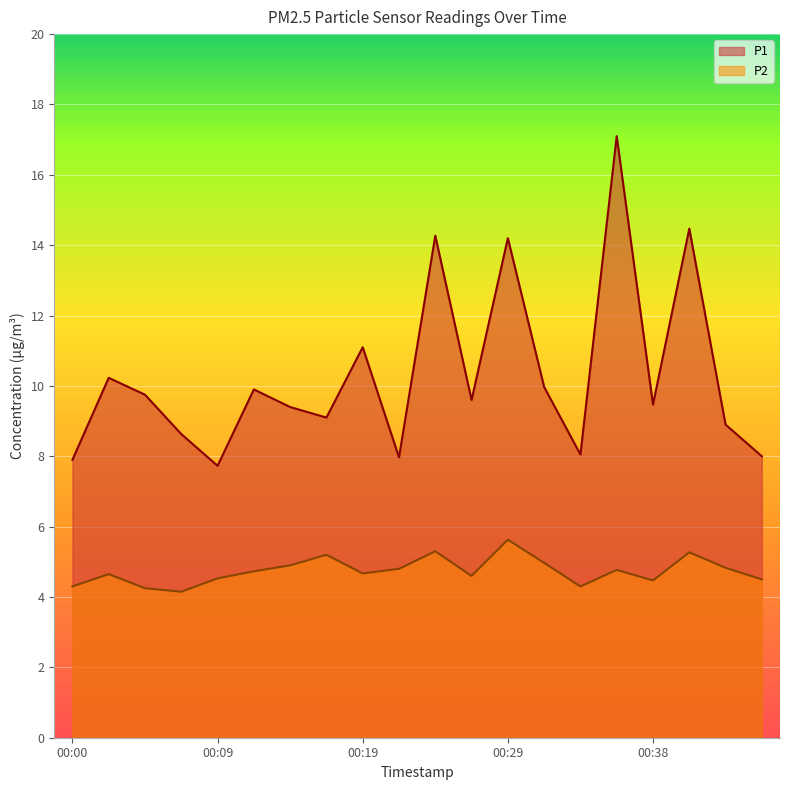

Which label corresponds to the smallest value in the chart?

00:07